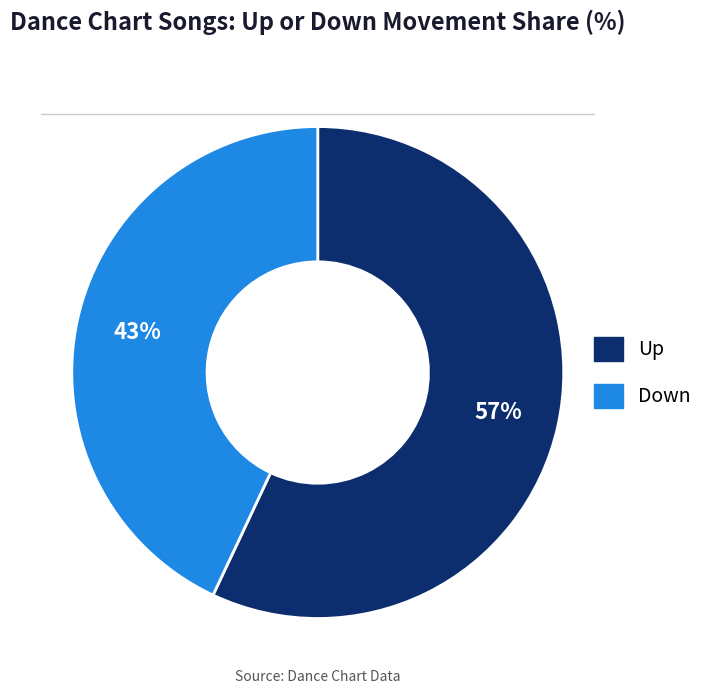

Rank the categories by value from highest to lowest.

Up, Down